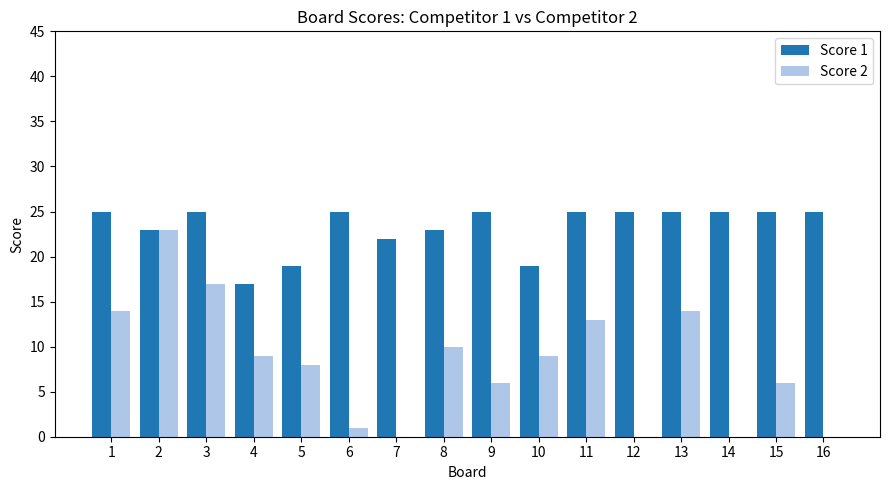

What is the sum of all Score 2 values?

130